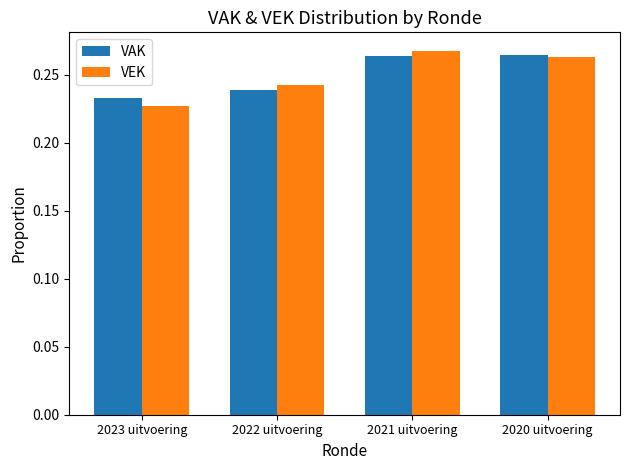

What is the total value across all series at 2022 uitvoering?

0.5